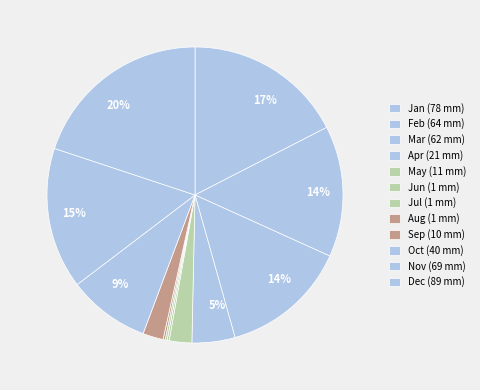

Which slice is the largest?

Dec